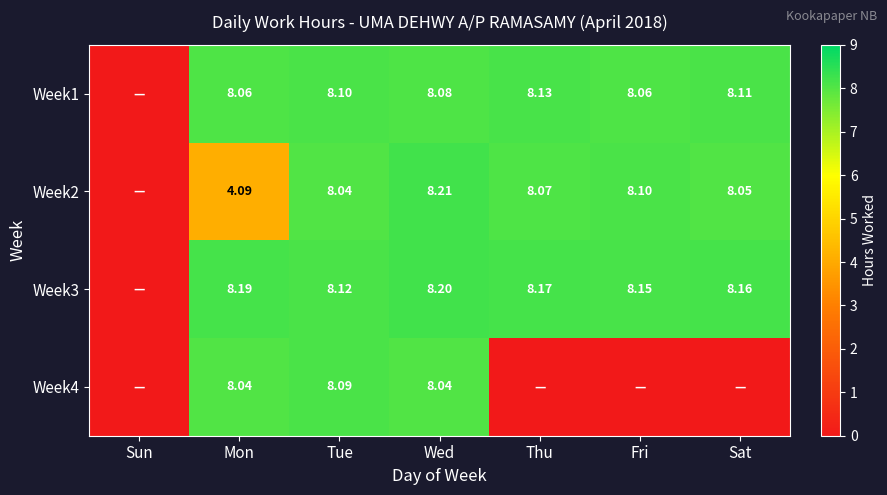

Is the value of Week2 at Tue greater than the value of Week1 at Thu?

No